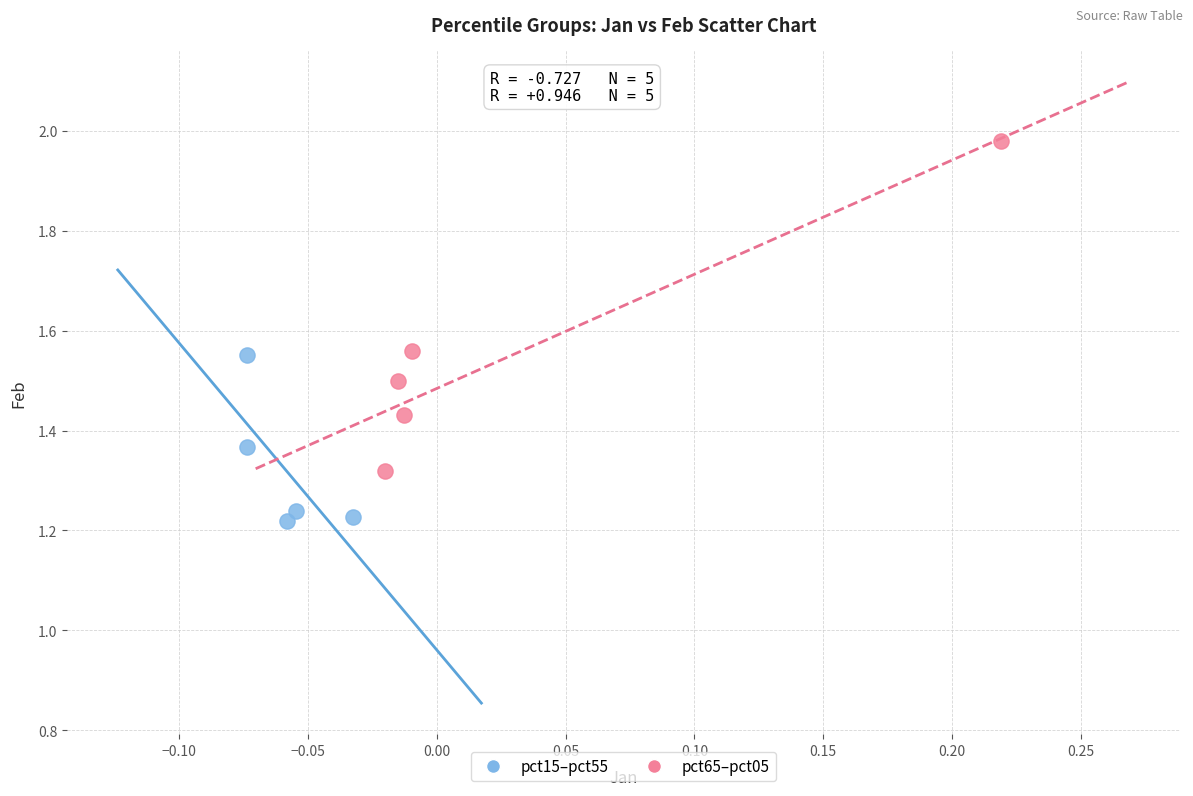

Which series reaches the maximum Y coordinate?

pct65–pct05